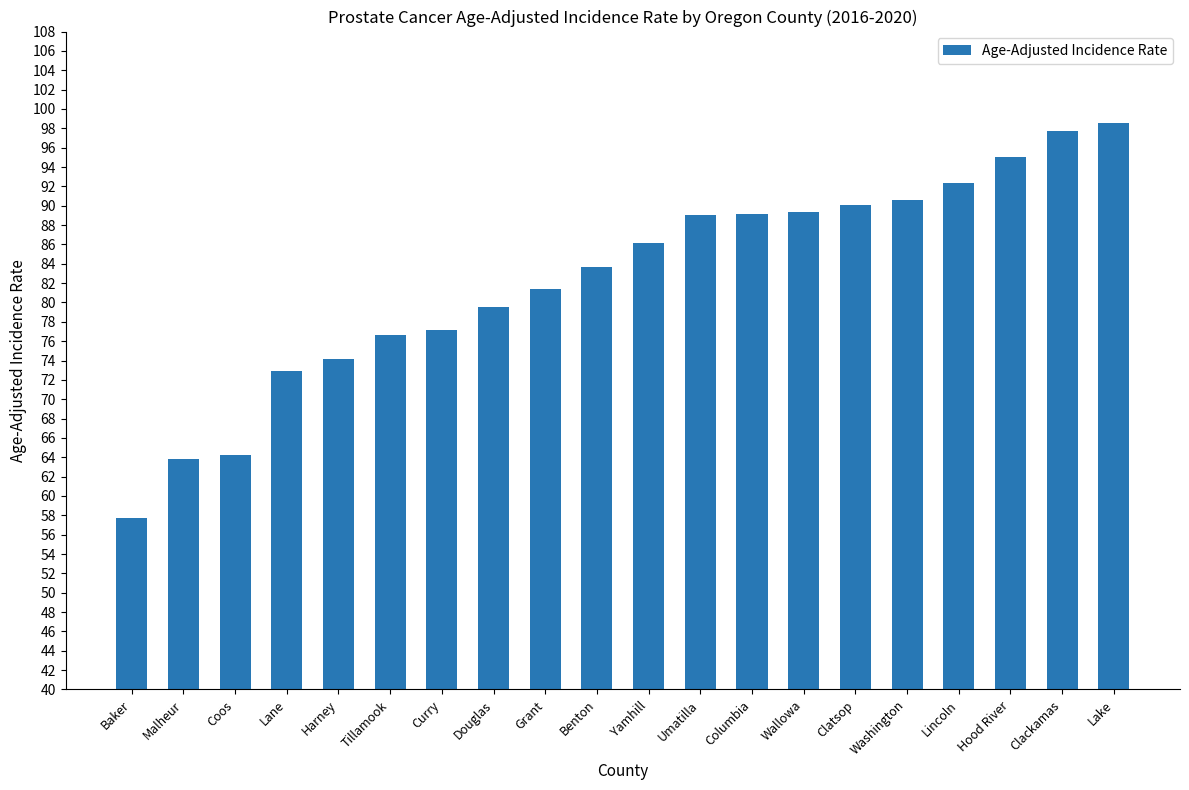

Approximately how many times larger is the value at Lincoln compared to Benton?

1.1